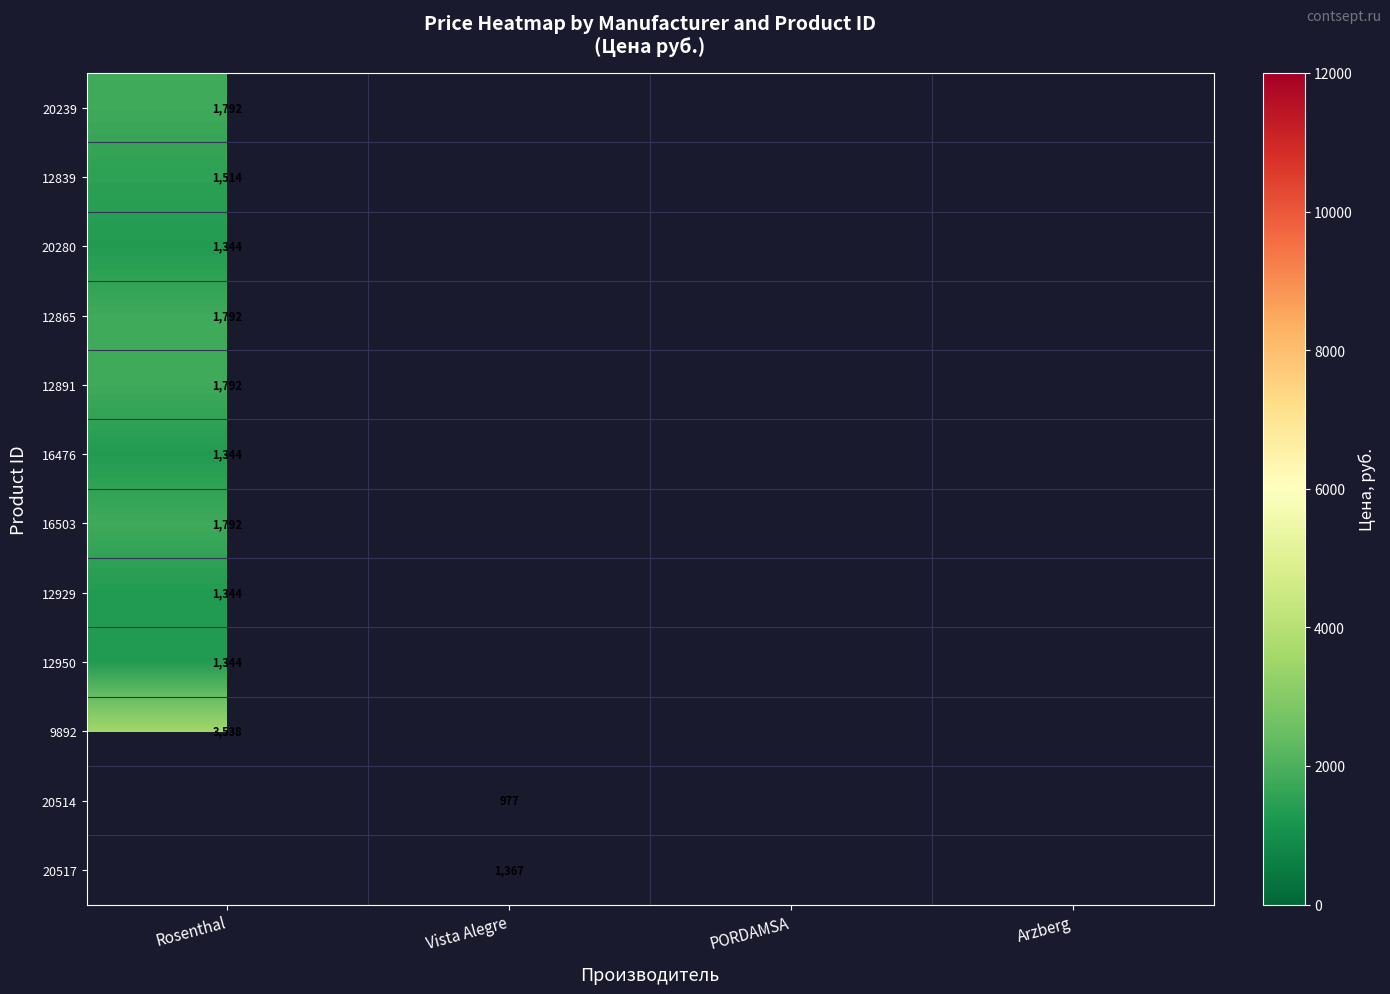

At how many categories does at least one series exceed 2242?

1